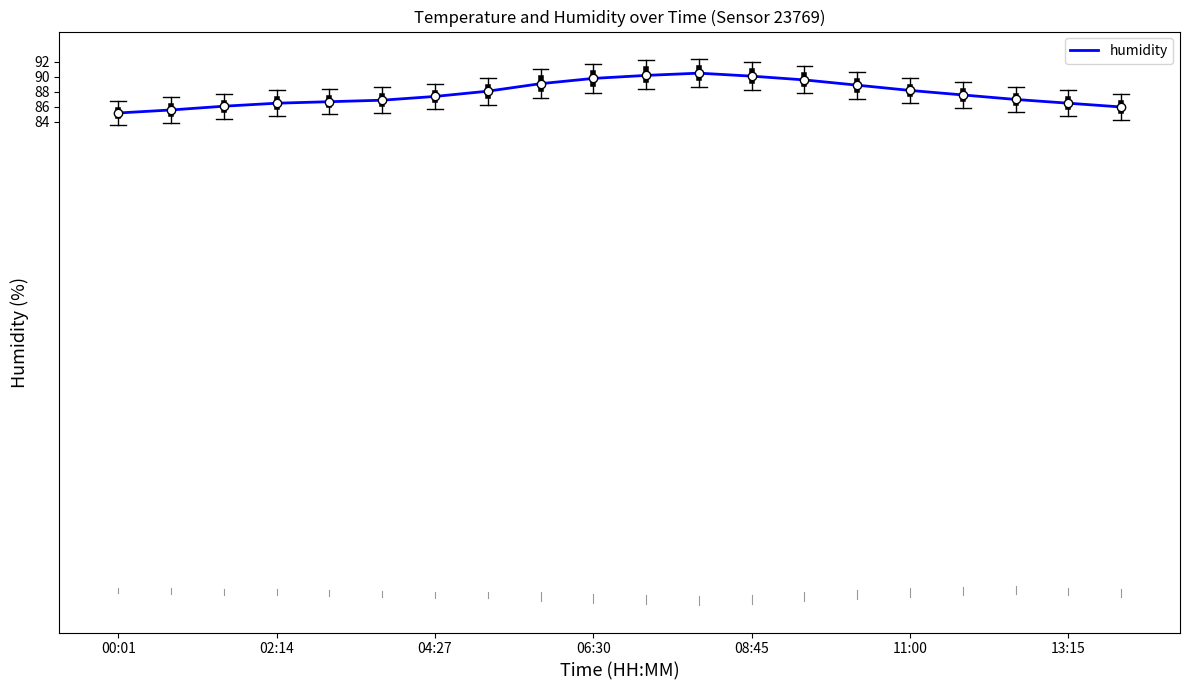

What is the maximum value shown in the chart?

90.5